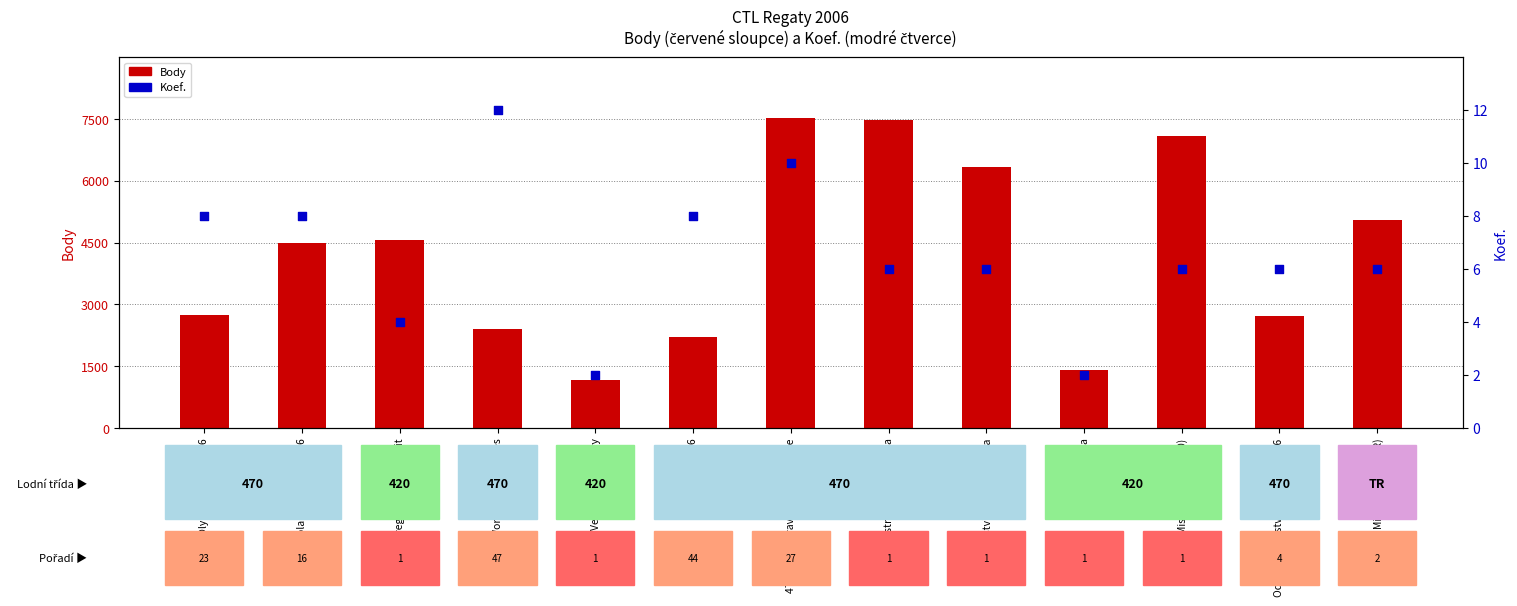

What are all the series names shown in the legend?

Body, Koef.